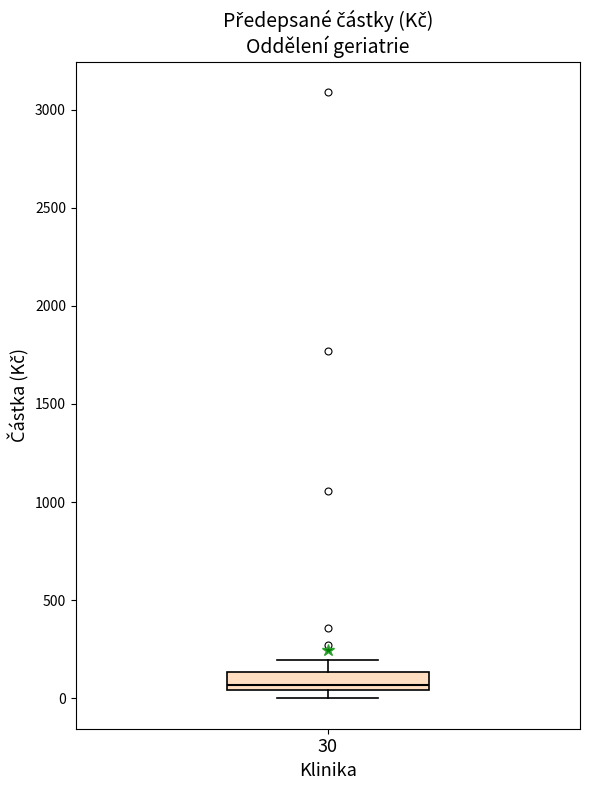

Transcribe this box plot: give where the median line is, the range the box spans, and where the two whiskers end, as read against the y-axis. The values are not printed on the chart, so give them approximately, as read against the axis.

median 50 (just above the box's lower edge), box 50 to 150, whiskers 0 to 200